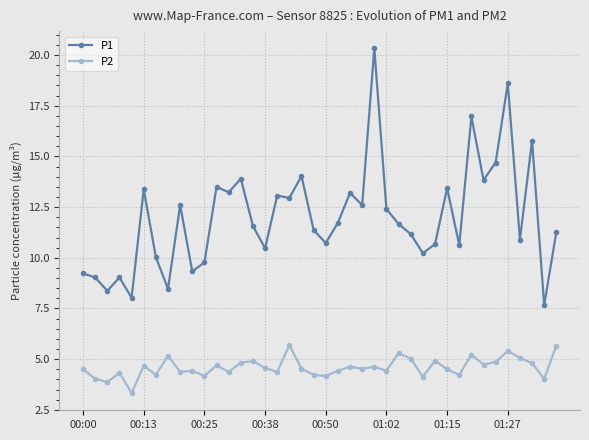

Rank the series by their maximum value, from lowest to highest.

P2, P1